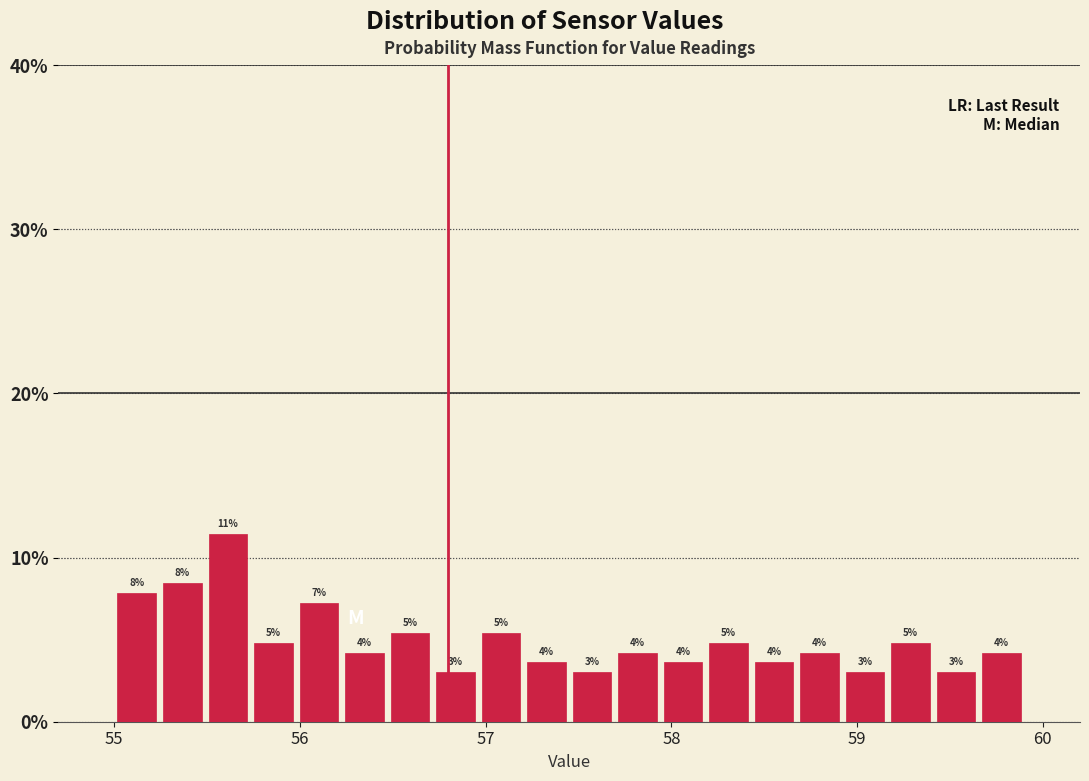

Around what value on the x-axis is the tallest bar? Give the approximate position of its centre, as read against the axis.

55.6